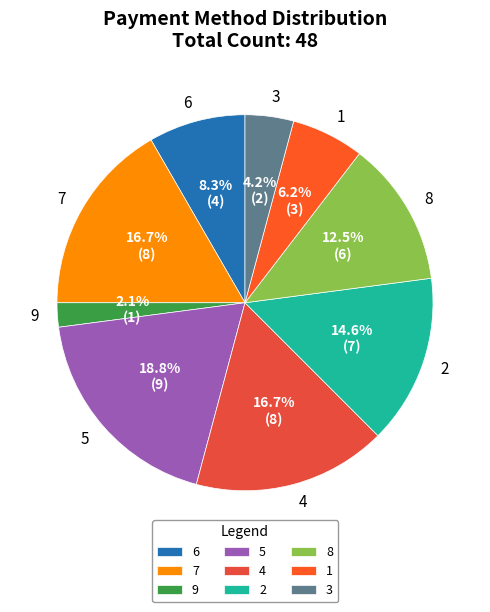

Which category has the biggest portion of the pie?

5